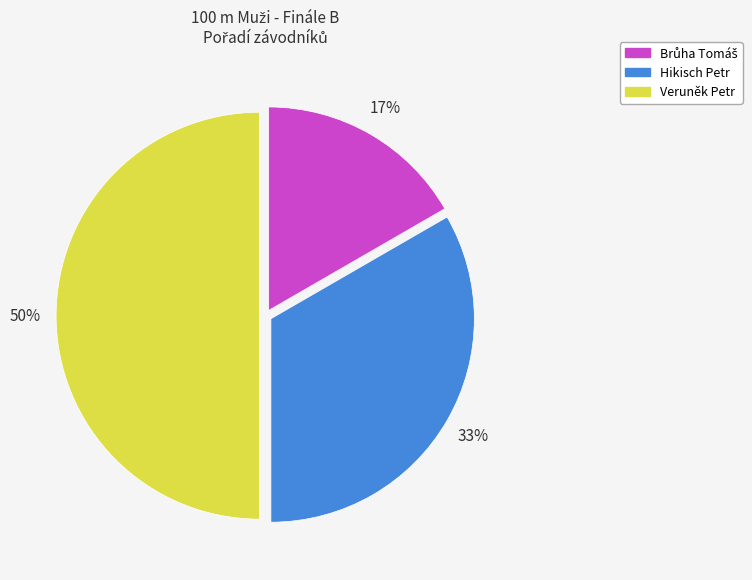

What percentage is the Hikisch Petr slice, to the nearest percent?

33%